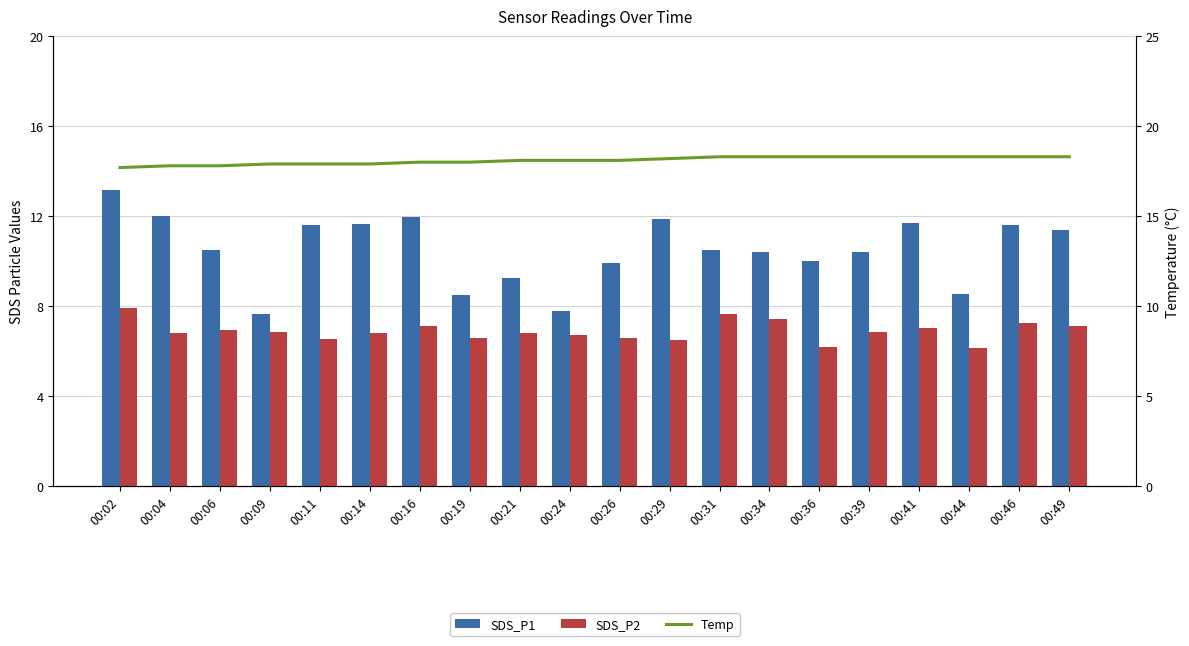

Reading right to left, list all the values displayed in this chart.

SDS_P1: 00:49=11.4	00:46=11.6	00:44=8.5	00:41=11.7	00:39=10.4	00:36=10.0	00:34=10.4	00:31=10.5	00:29=11.9	00:26=9.9	00:24=7.8	00:21=9.3	00:19=8.5	00:16=12.0	00:14=11.7	00:11=11.6	00:09=7.7	00:06=10.5	00:04=12.0	00:02=13.2
SDS_P2: 00:49=7.1	00:46=7.3	00:44=6.1	00:41=7.0	00:39=6.9	00:36=6.2	00:34=7.4	00:31=7.7	00:29=6.5	00:26=6.6	00:24=6.7	00:21=6.8	00:19=6.6	00:16=7.1	00:14=6.8	00:11=6.5	00:09=6.9	00:06=6.9	00:04=6.8	00:02=7.9
Temp: 00:49=18.3	00:46=18.3	00:44=18.3	00:41=18.3	00:39=18.3	00:36=18.3	00:34=18.3	00:31=18.3	00:29=18.2	00:26=18.1	00:24=18.1	00:21=18.1	00:19=18.0	00:16=18.0	00:14=17.9	00:11=17.9	00:09=17.9	00:06=17.8	00:04=17.8	00:02=17.7